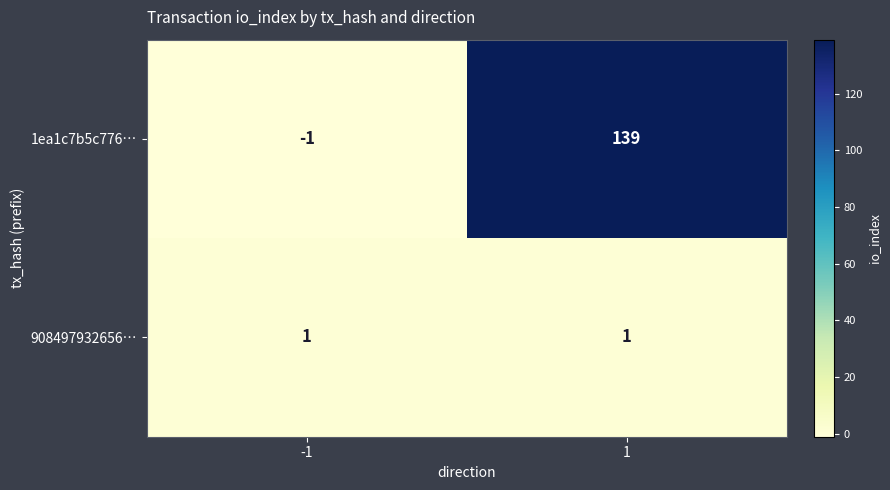

Which series has the widest spread of values?

1ea1c7b5c776…